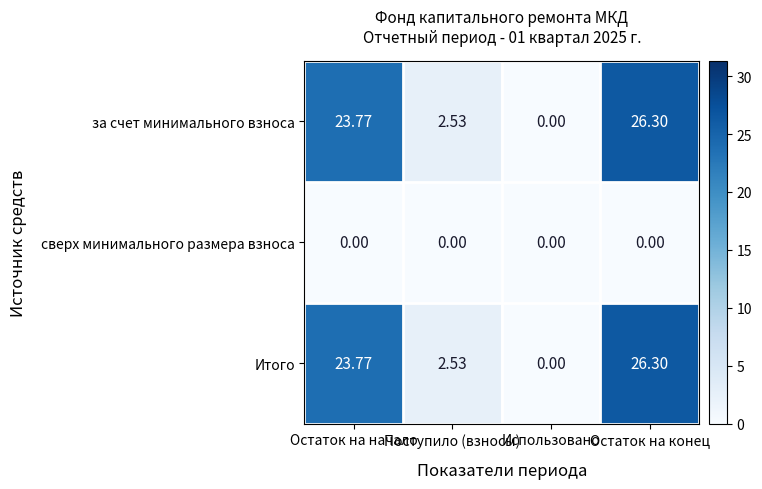

How many positive values does the за счет минимального взноса series have?

3